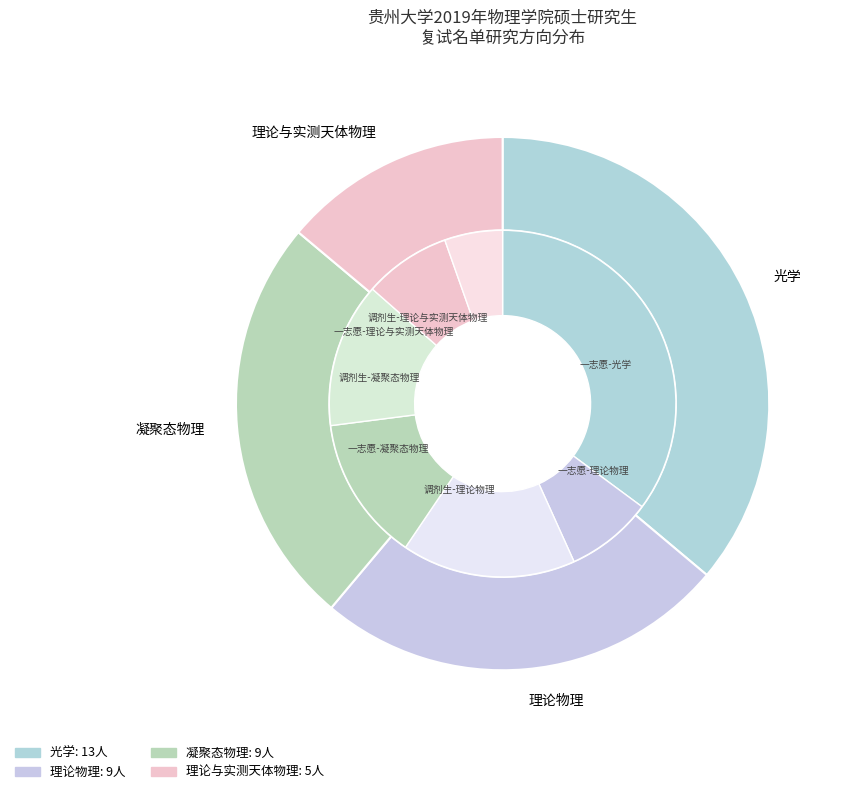

Which slice is the largest?

光学